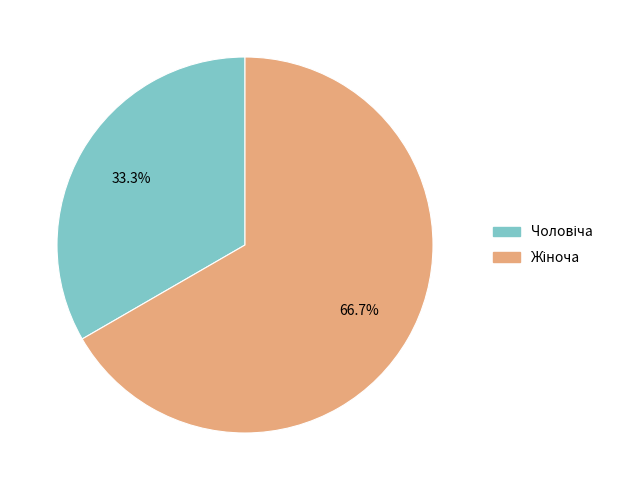

Is there any slice that represents more than half of the pie?

Yes